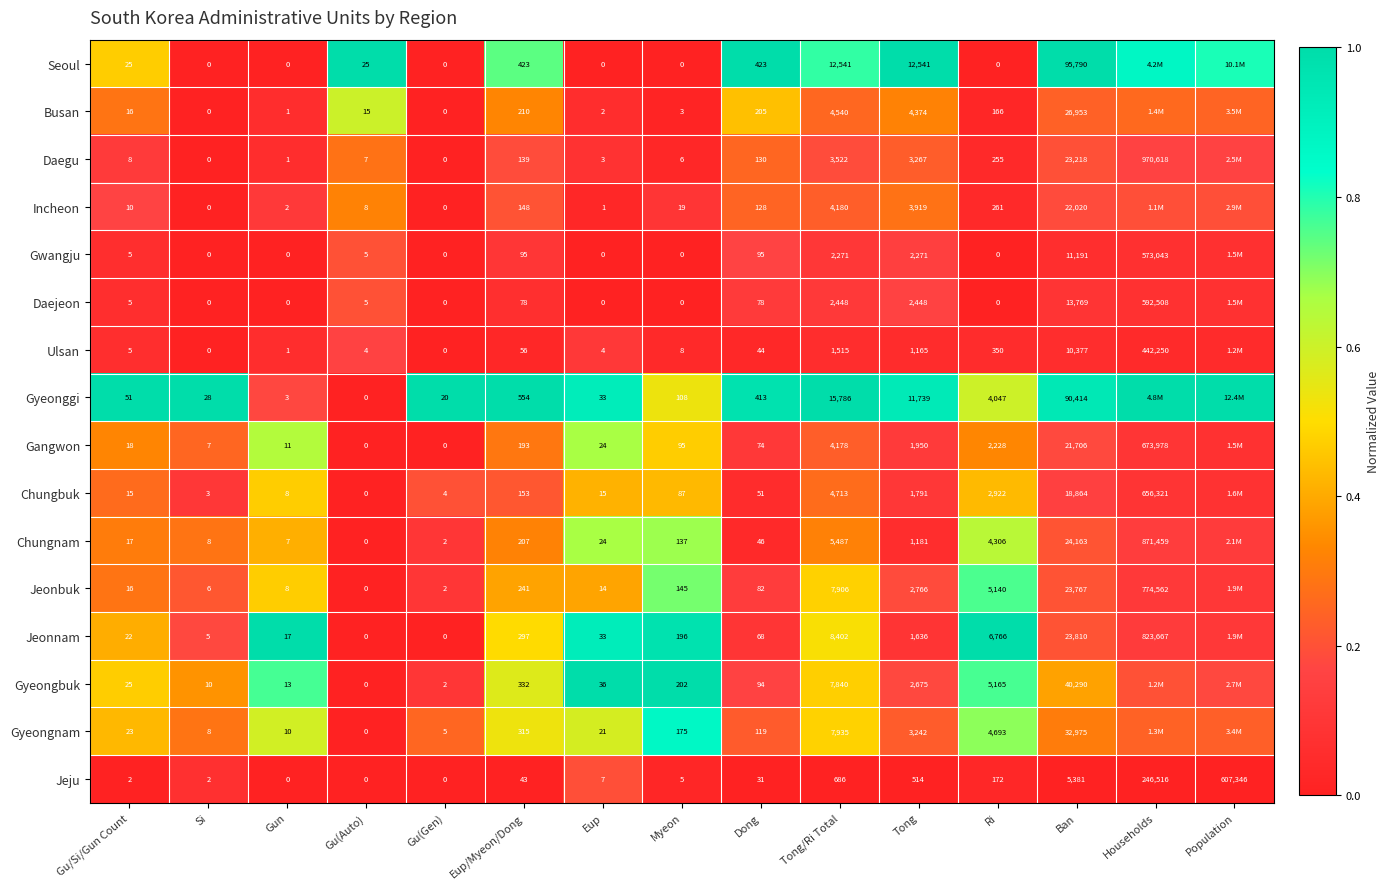

Count the number of categories in the chart.

15